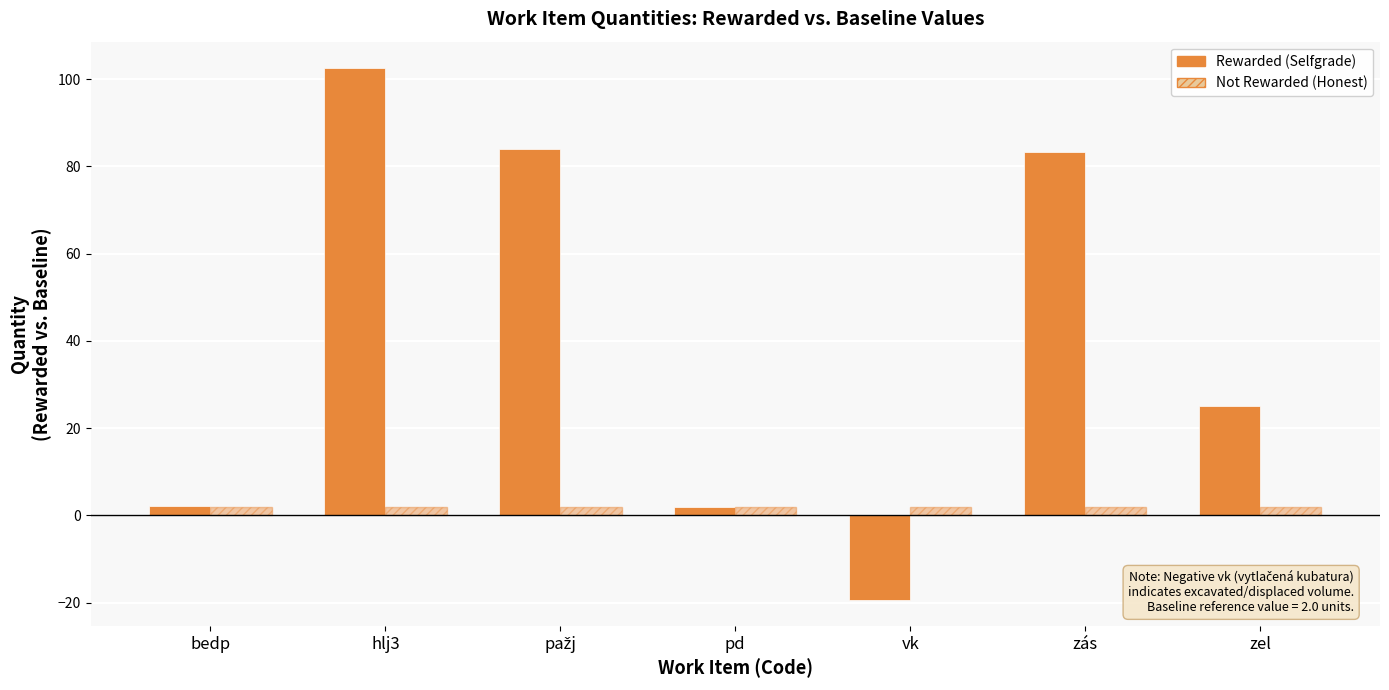

How many negative values does the Rewarded (Selfgrade) series have?

1